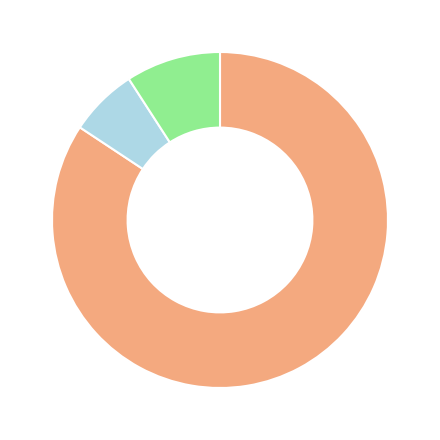

Is there any slice that represents more than half of the pie?

Yes